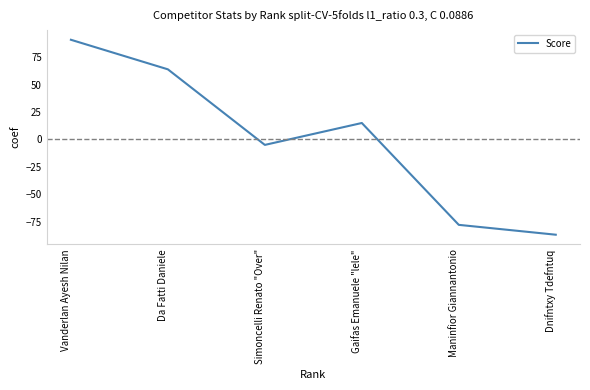

True or false: the data has more than 0 interior local peaks.

True